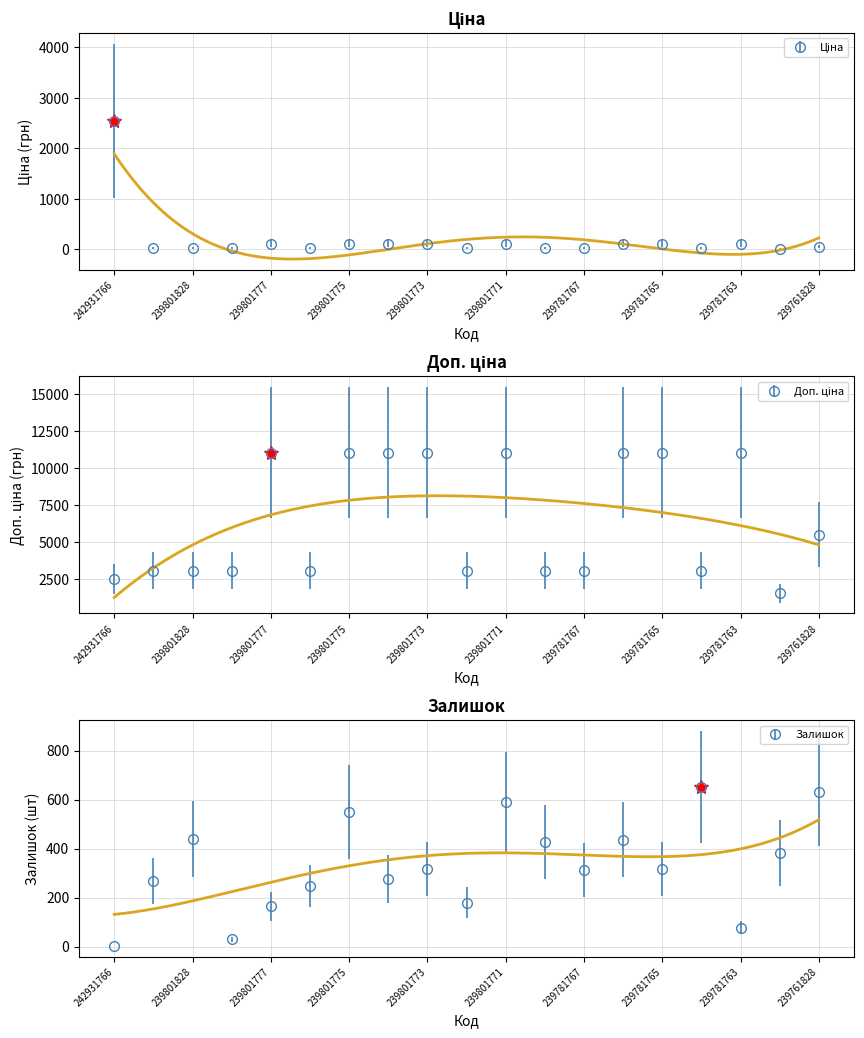

The value of Ціна at 239801771 is 178.0. True or false?

False